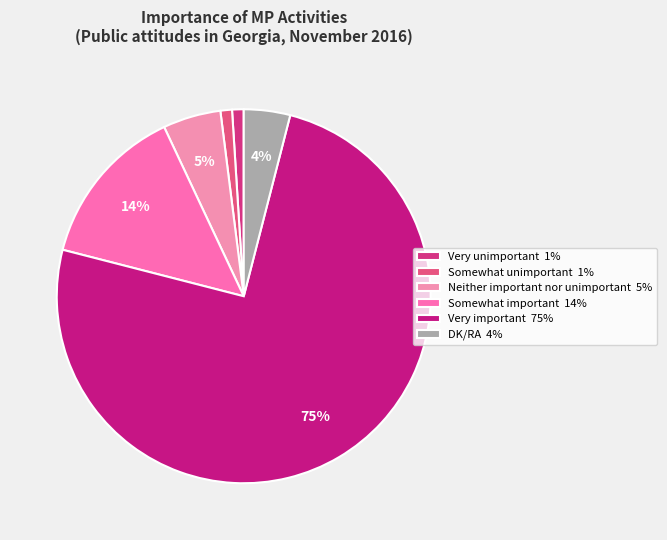

To the nearest percent, what is the difference between the largest and smallest slice percentages?

74%